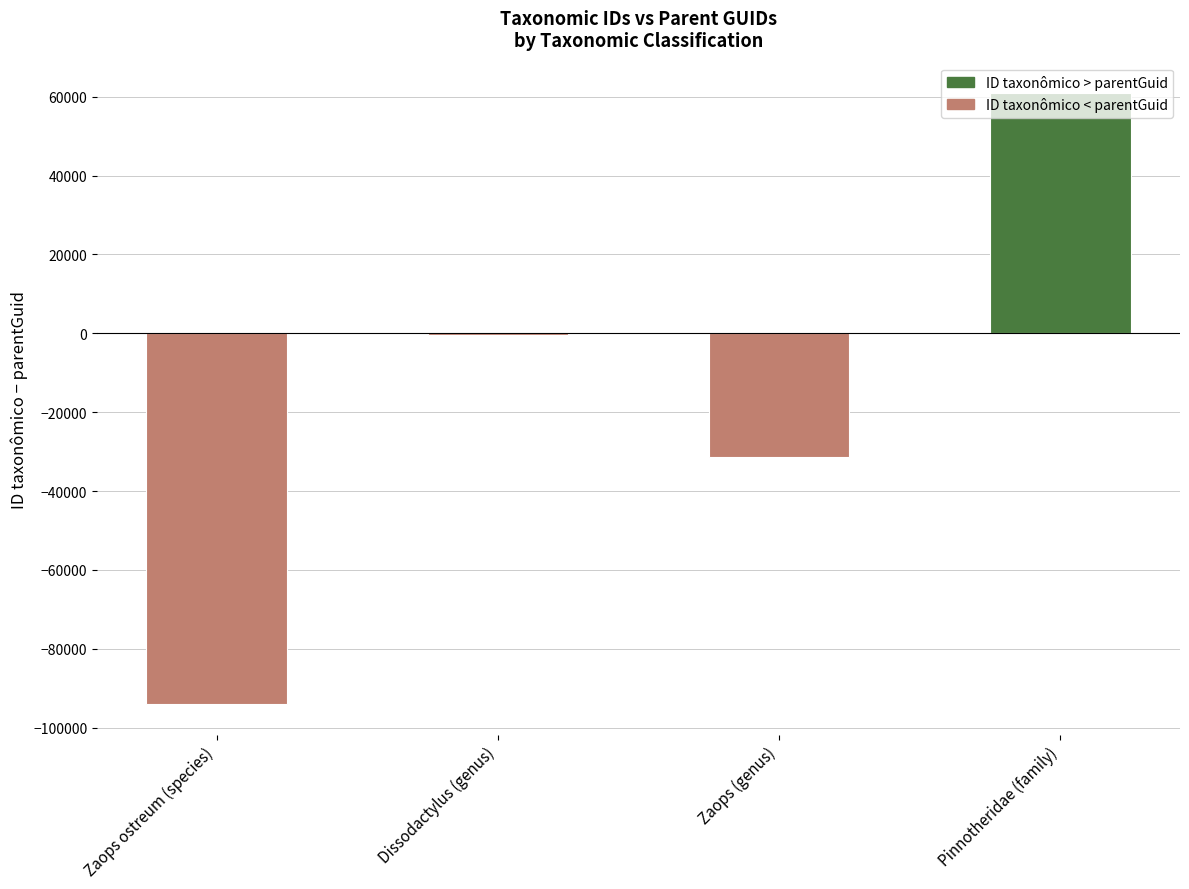

What is the label of the 2nd bar from the left?

genus